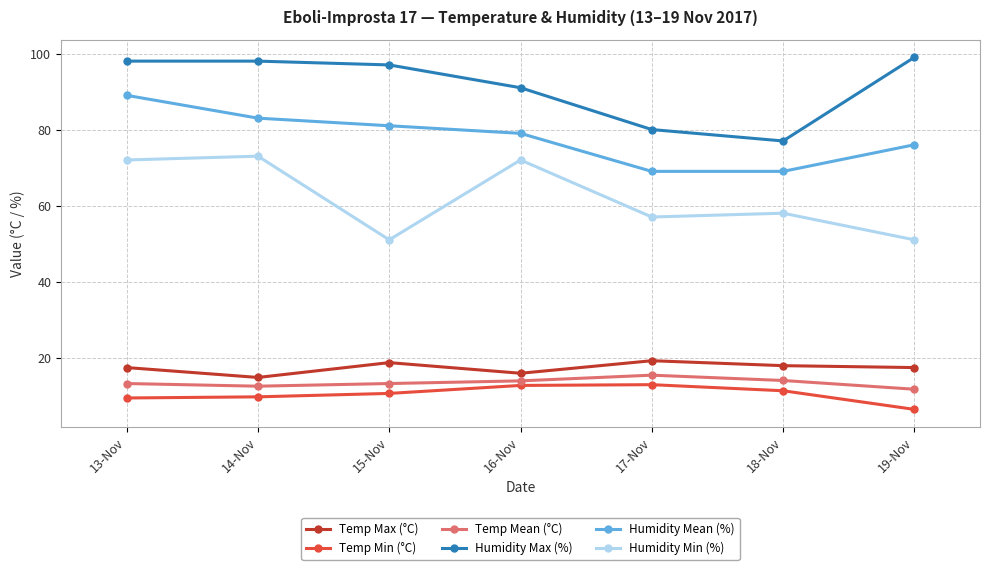

What is the label of the 4th point from the left?

16-Nov